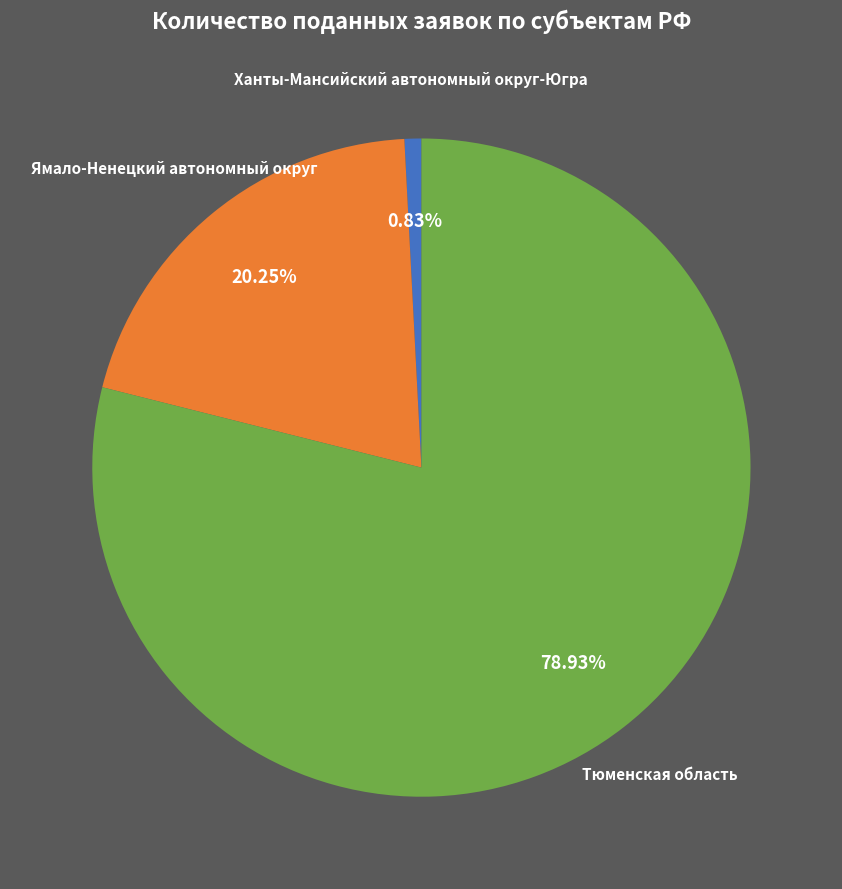

Which category accounts for the majority?

Тюменская область